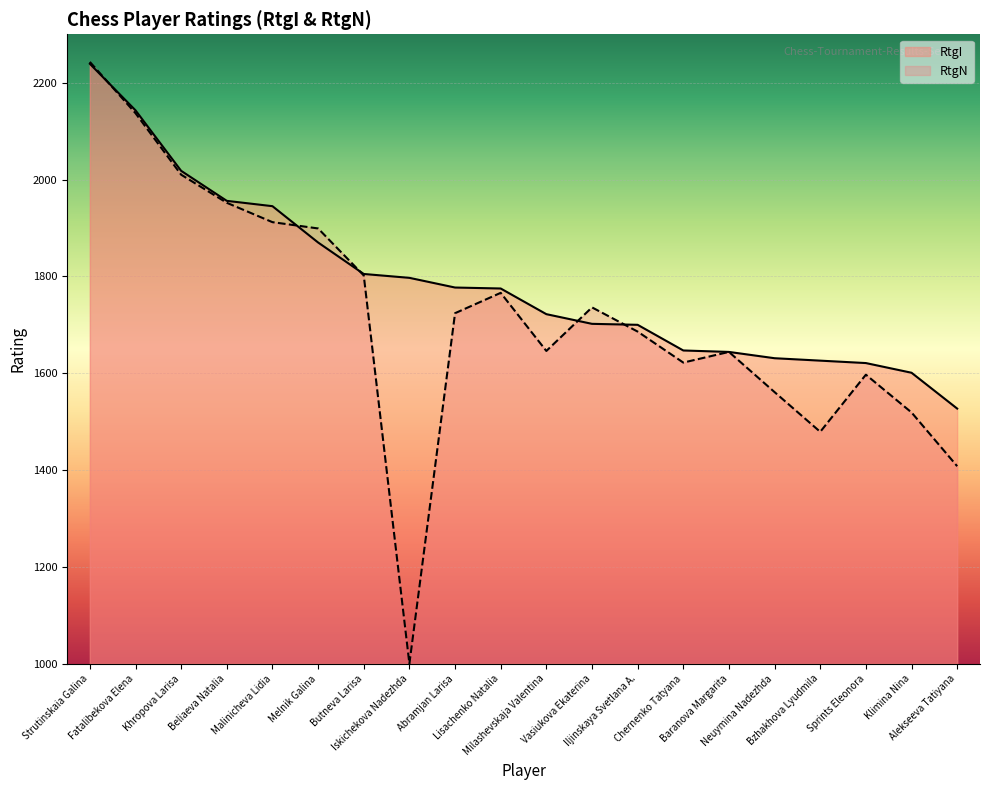

Is it true that RtgI equals 953 at Iskichekova Nadezhda?

False